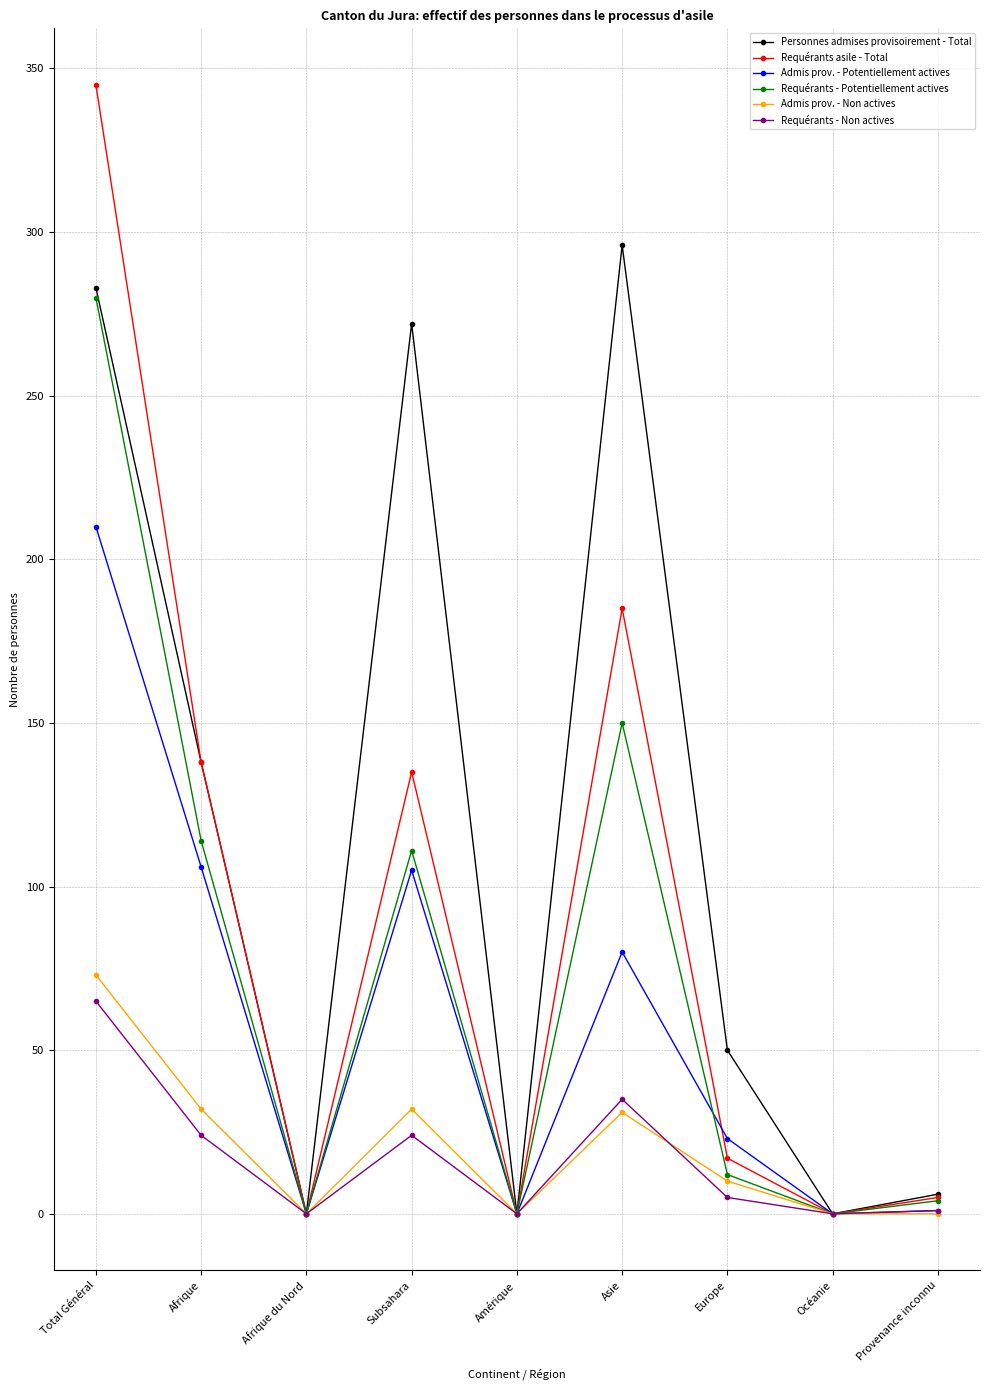

Which series has the largest range (max minus min)?

Requérants asile - Total